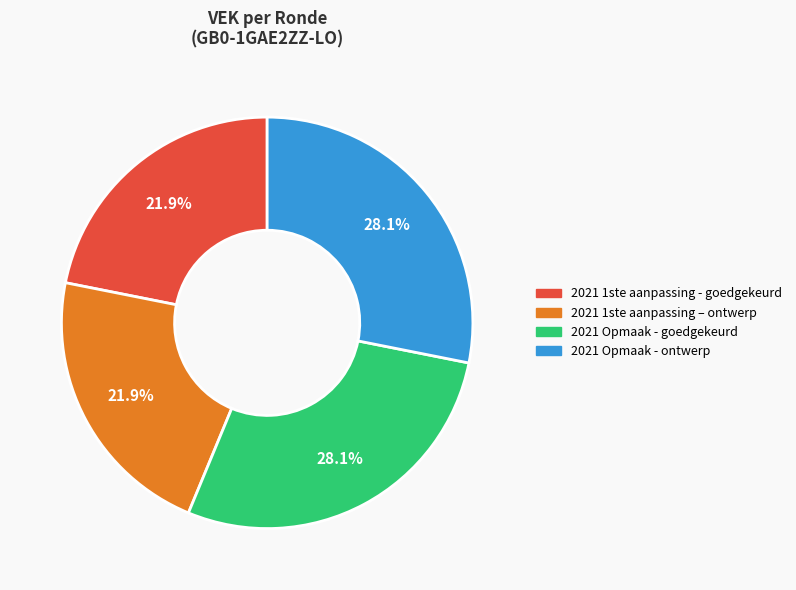

How much of the chart is everything except 2021 1ste aanpassing – ontwerp?

78.1%